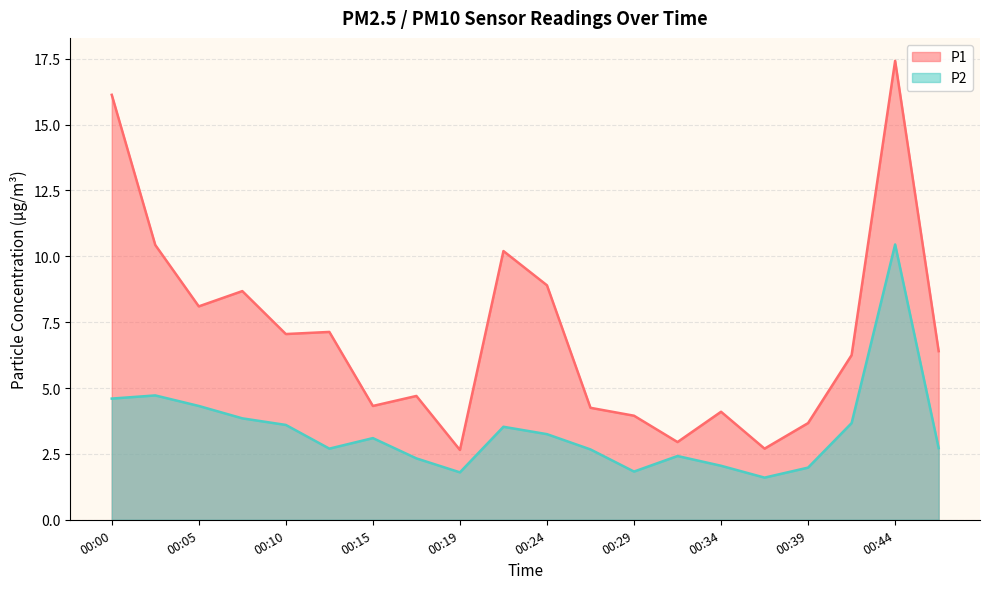

True or false: P2 and P1 intersect in this chart.

False